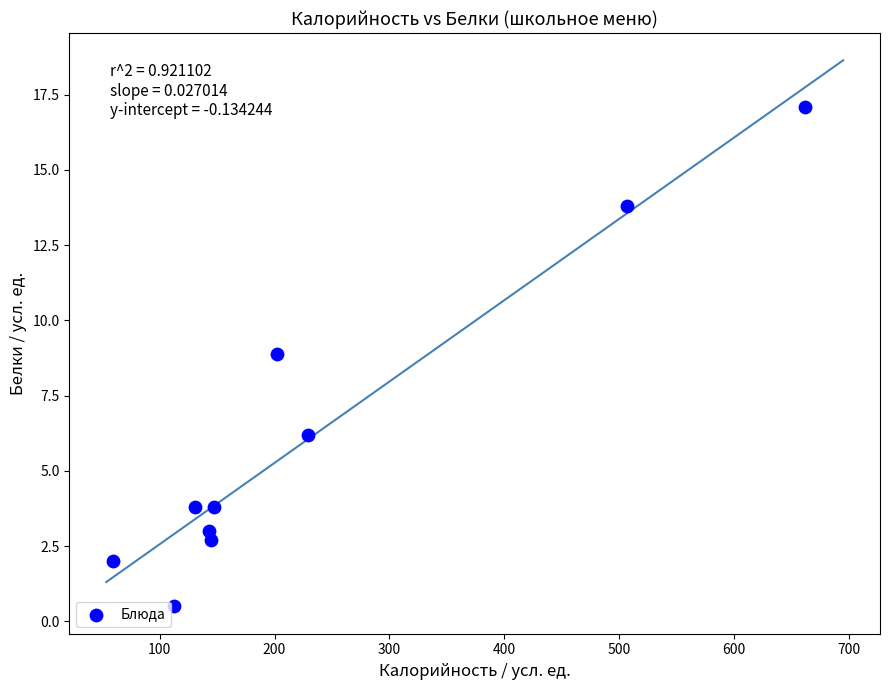

What Y value in the scatter plot is closest to 8?

8.9